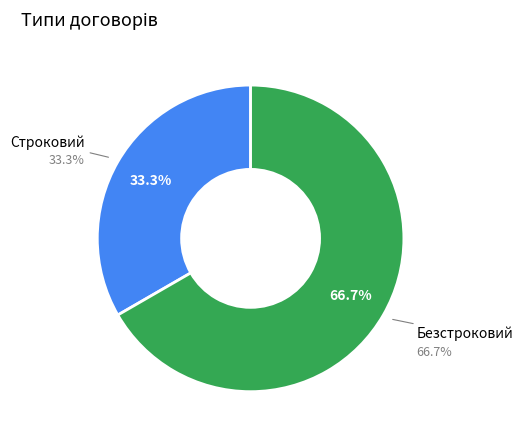

What is the smallest slice in the pie chart?

Строковий